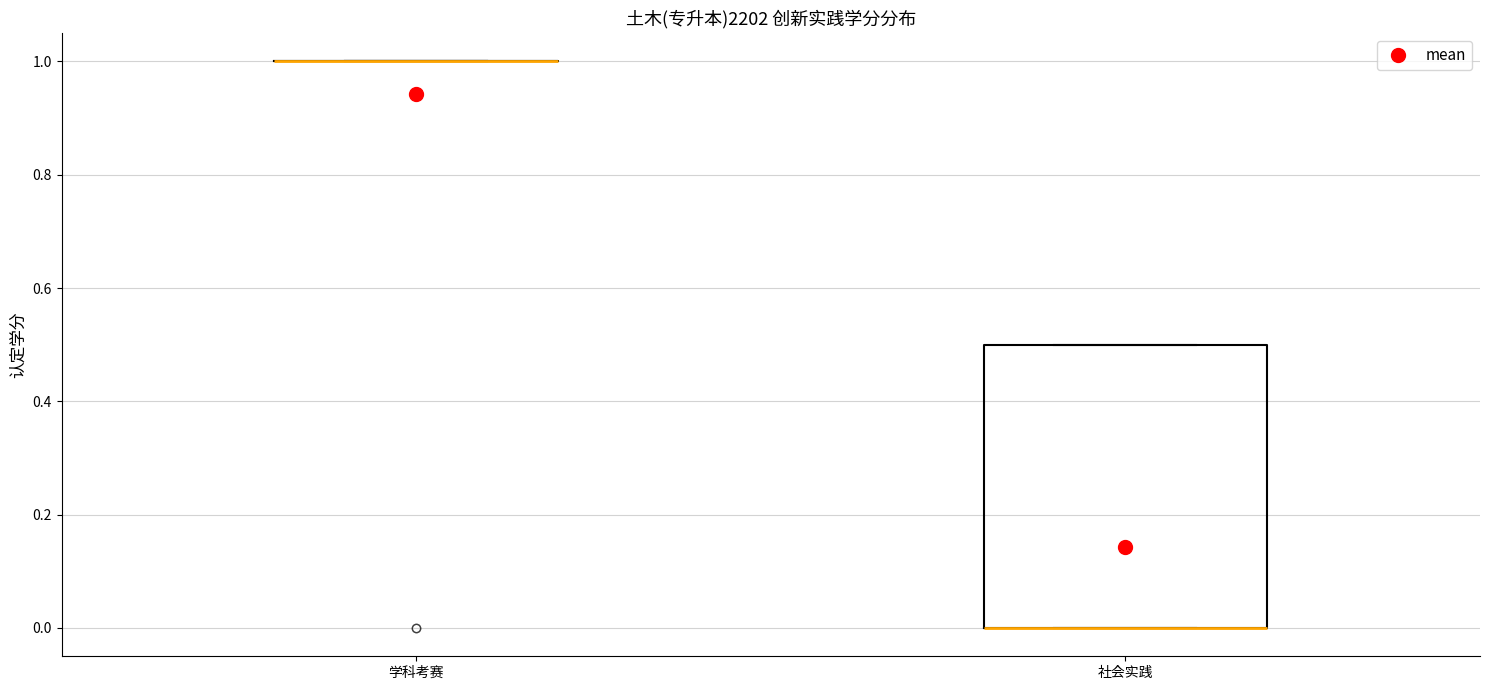

Comparing the boxes themselves (not the whiskers), which one is the tallest?

社会实践